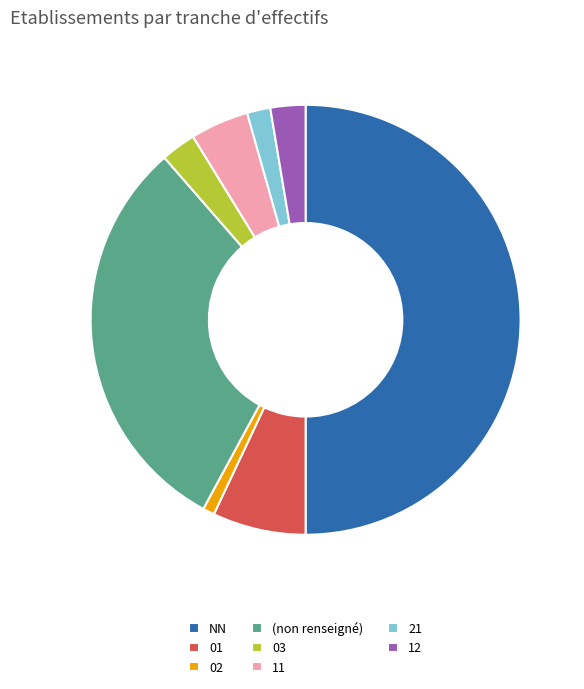

Is 21 the majority of the pie?

No